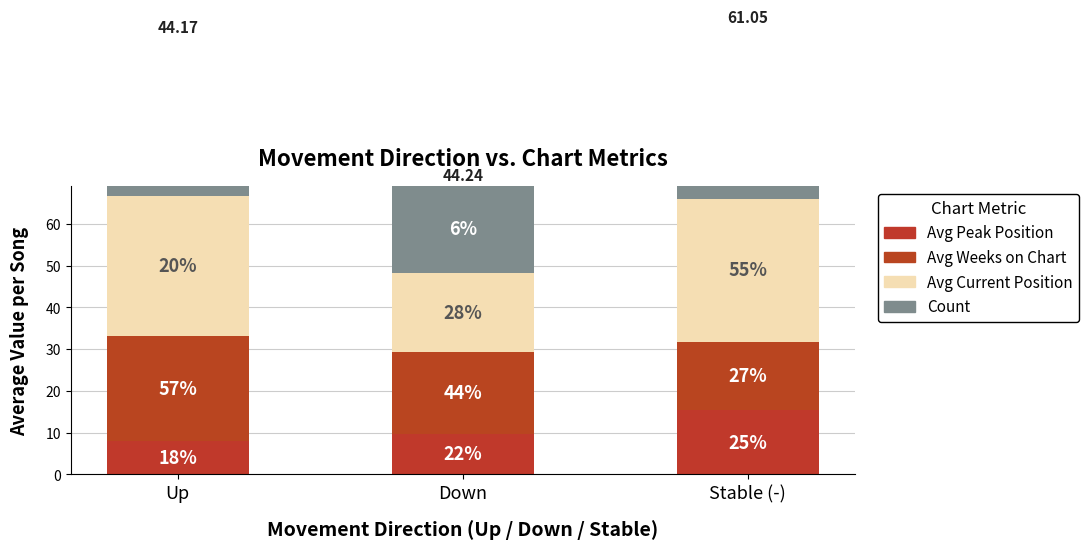

Reading left to right, extract all data points from this chart.

Avg Peak Position: Up=8.0	Down=9.8	Stable (-)=15.4
Avg Weeks on Chart: Up=25.1	Down=19.5	Stable (-)=16.4
Avg Current Position: Up=33.5	Down=19.0	Stable (-)=34.2
Count: Up=38.0	Down=21.0	Stable (-)=41.0